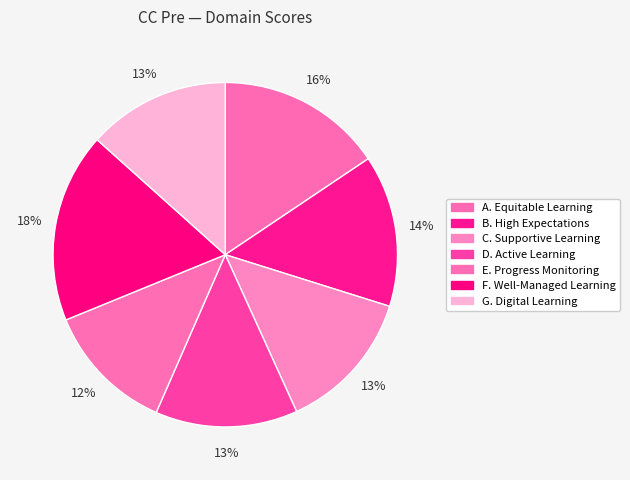

What is the total percentage of D. Active Learning and G. Digital Learning?

26.7%